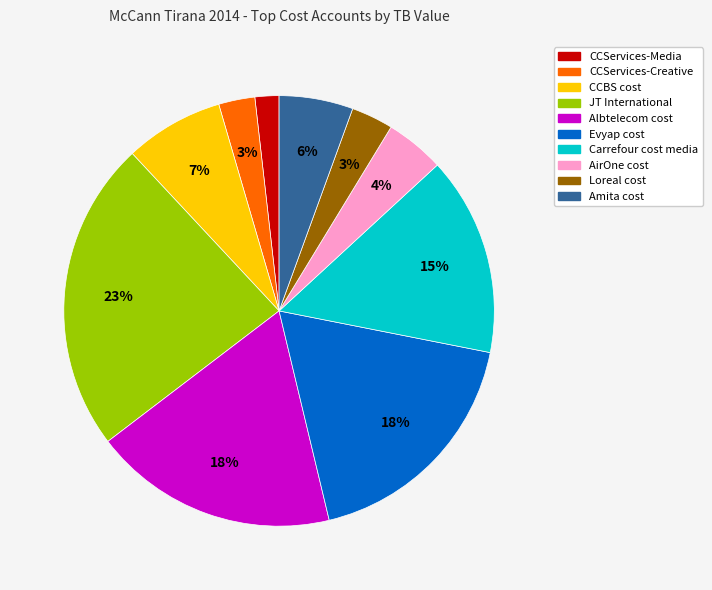

To the nearest percent, what is the difference between the Carrefour cost media and CCServices-Media slice percentages?

13%